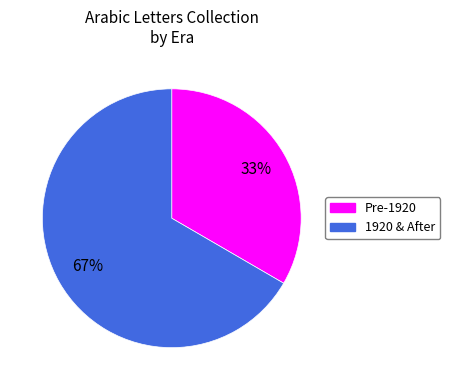

Does any single category account for the majority?

Yes